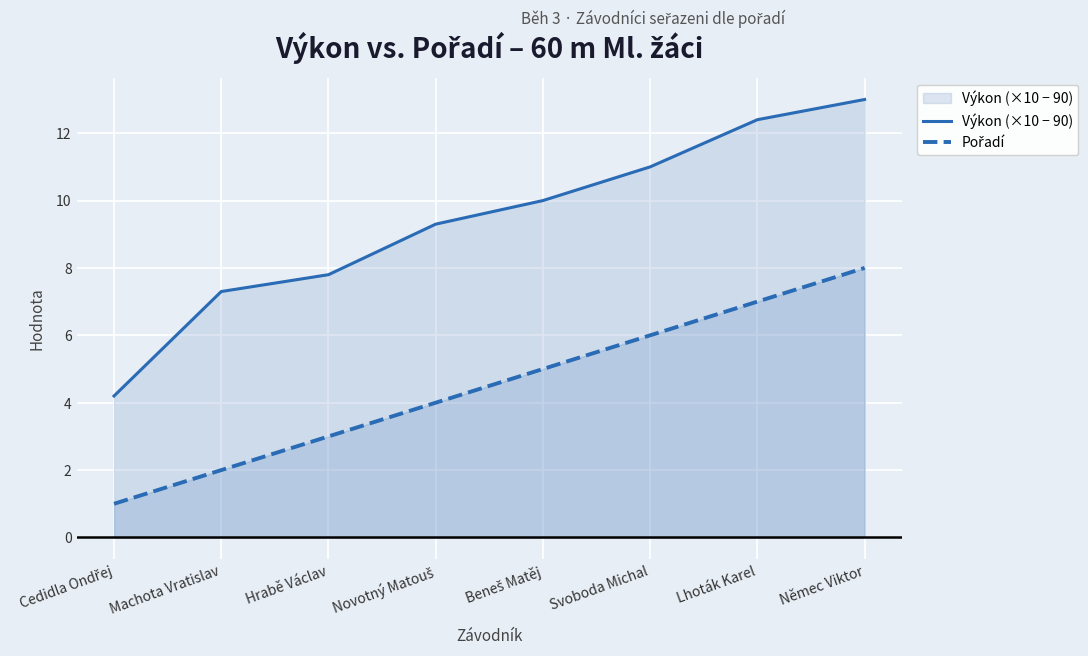

What are all the series names shown in the legend?

Výkon (×10 − 90), Pořadí